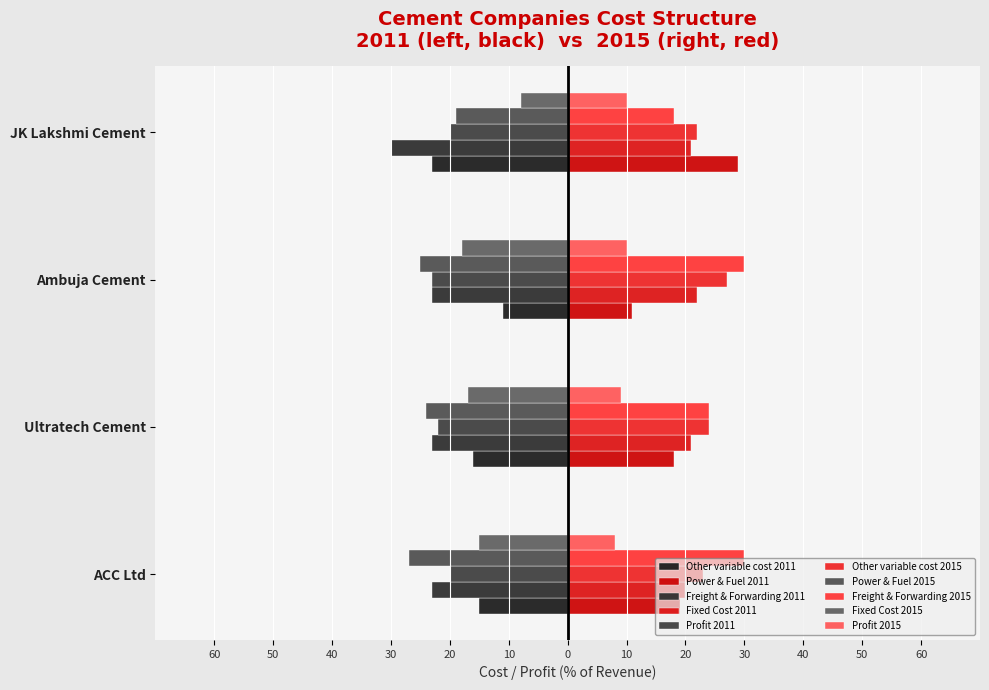

What is the difference between the highest and lowest values at Ambuja Cement?

14